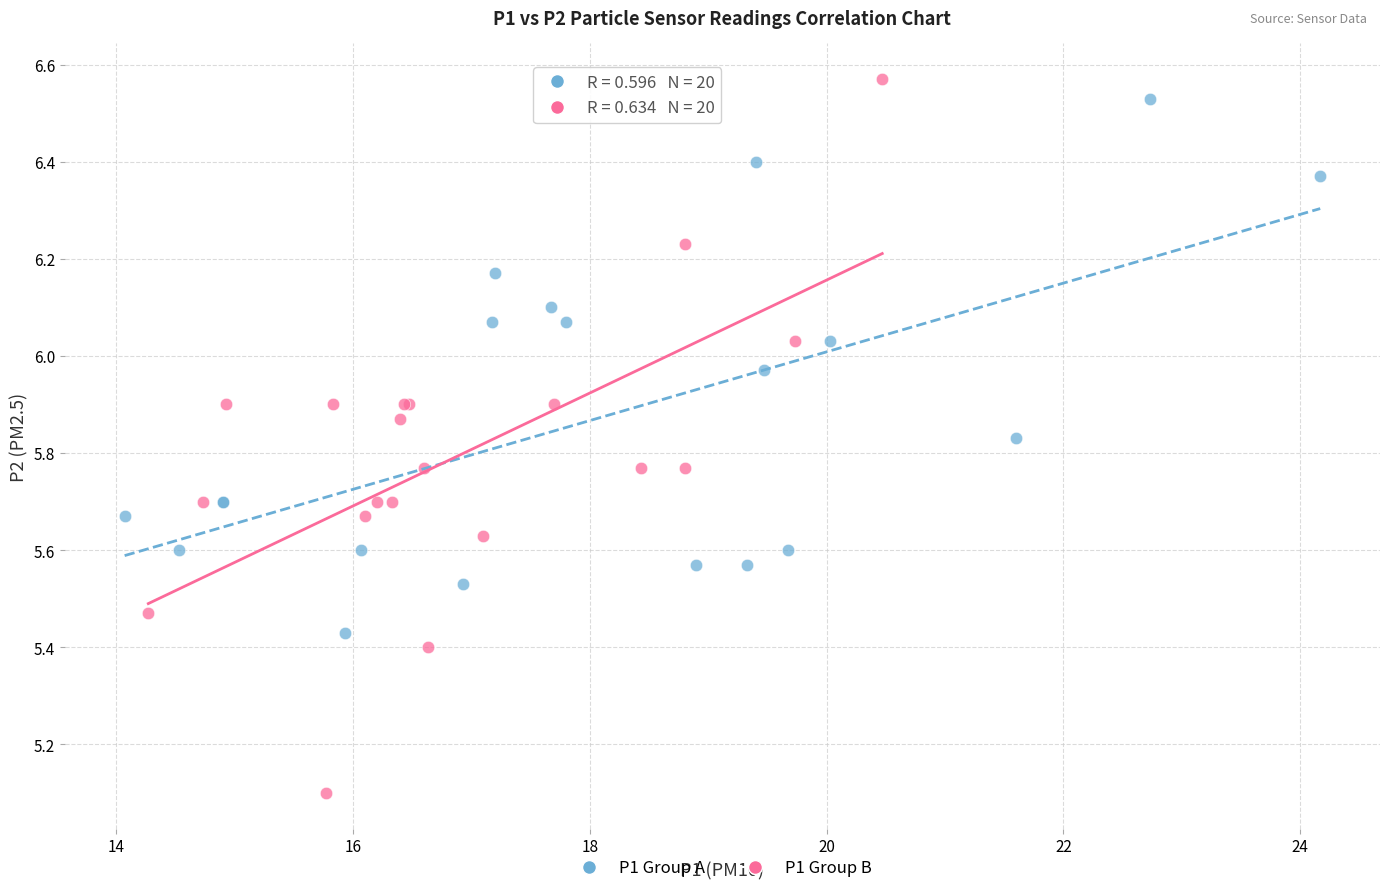

Which series has the largest Y range (max minus min)?

P1 Group B